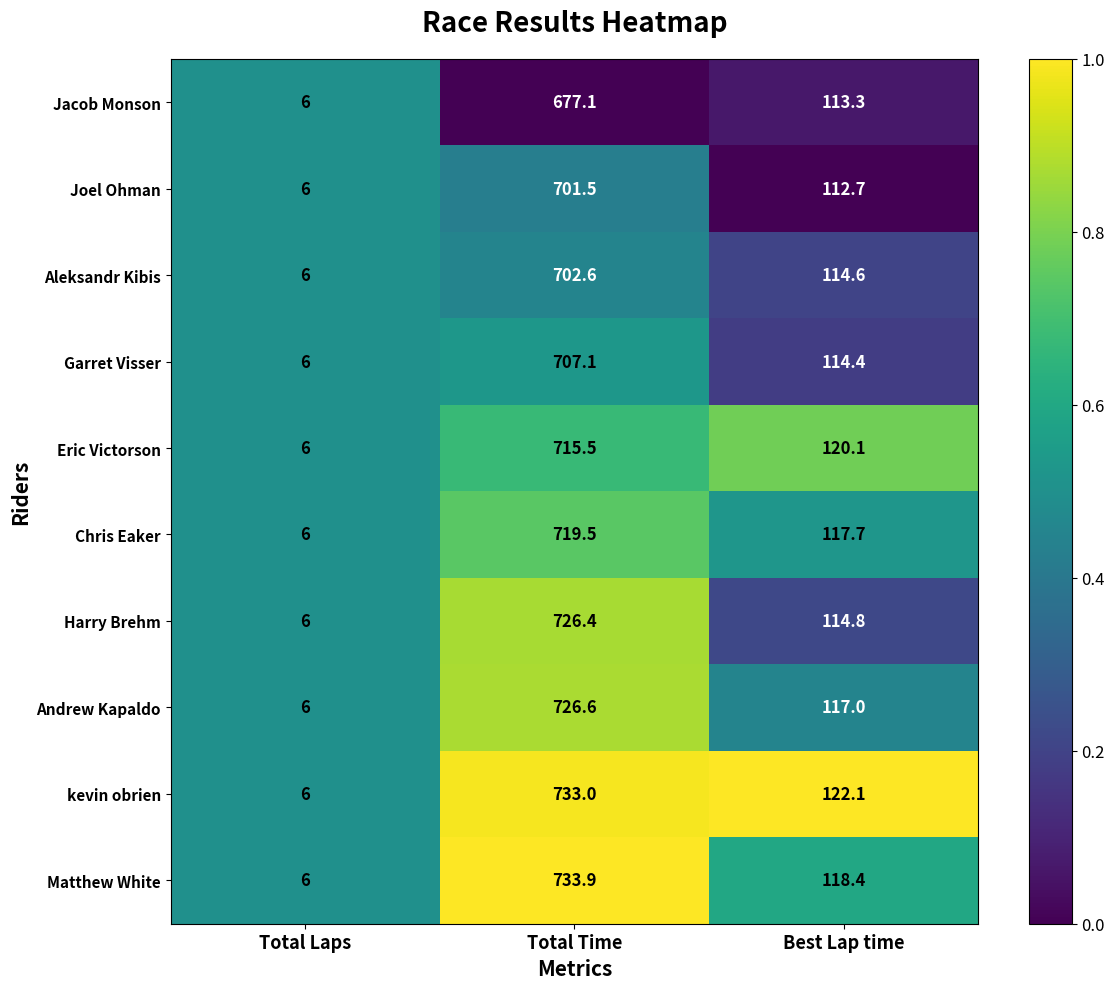

Which label corresponds to the smallest value in the chart?

Total Laps